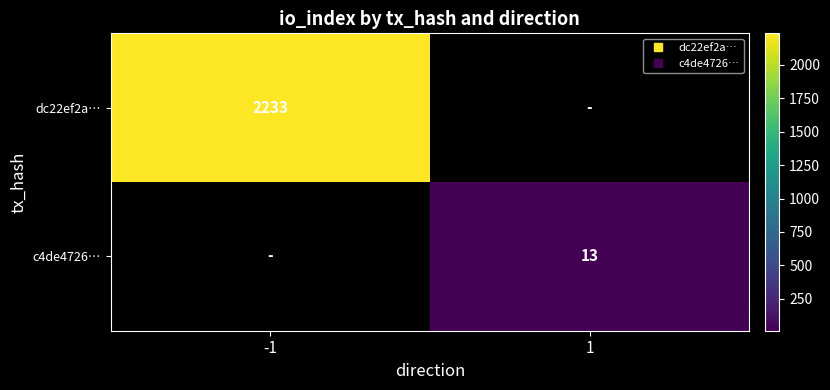

Which category has the highest value in the dc22ef2a… series?

-1